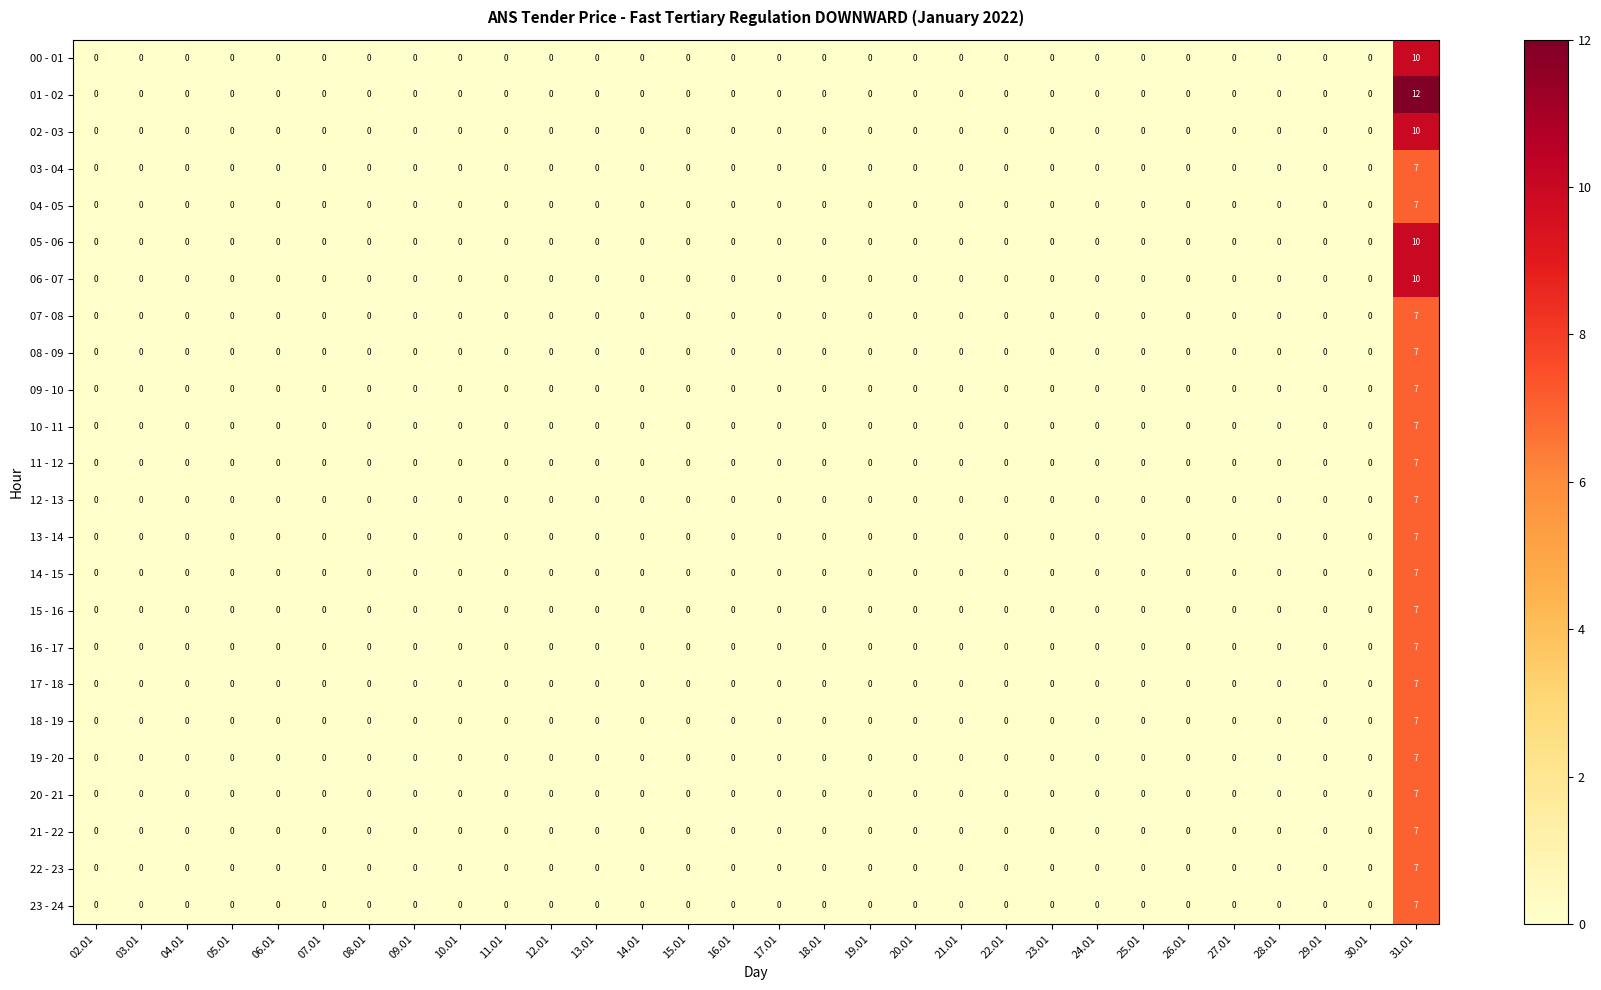

At which category is the sum across all series the highest?

31.01